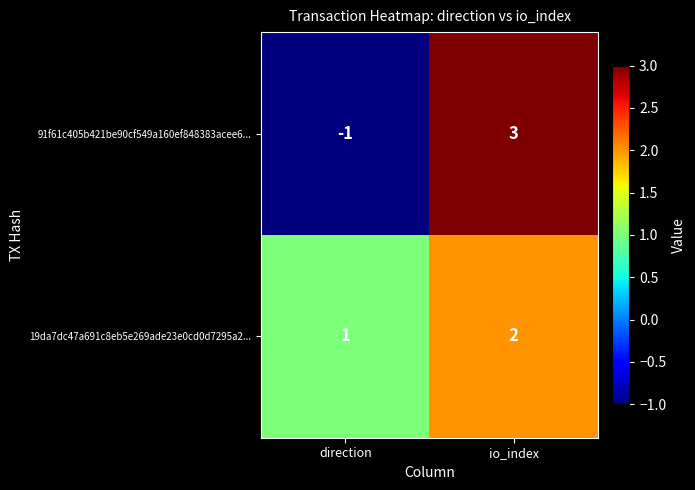

How many series are shown in this chart?

2